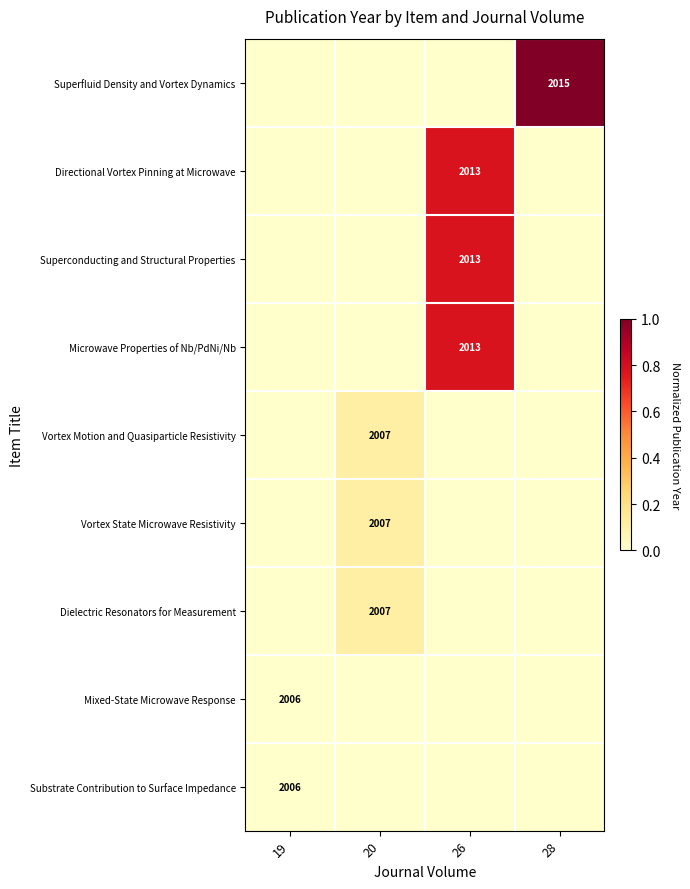

Is it true that Superconducting and Structural Properties equals 2013 at 26?

True